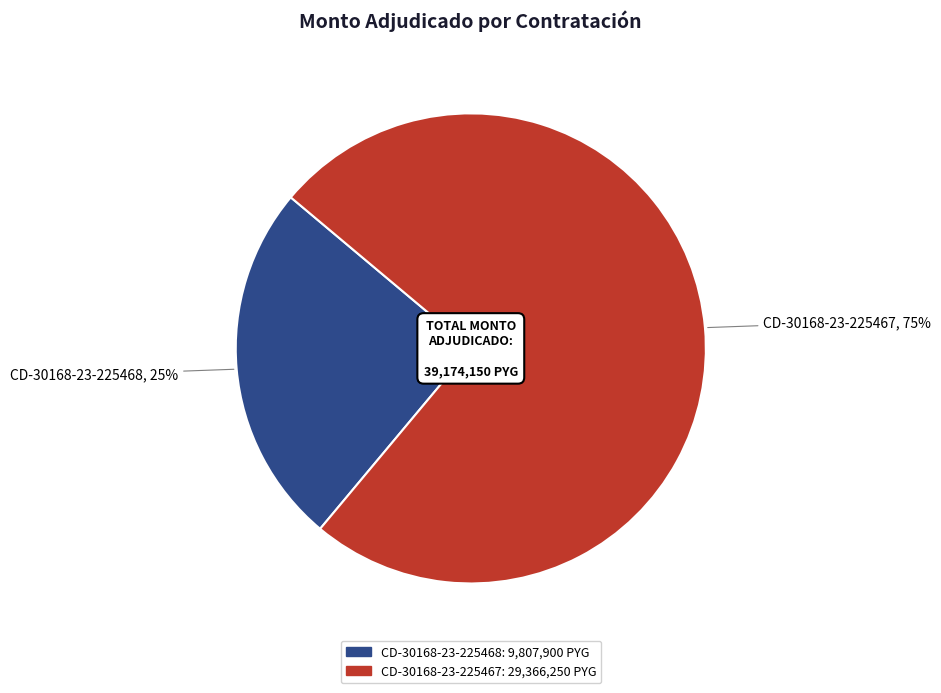

Which slice is the largest?

CD-30168-23-225467